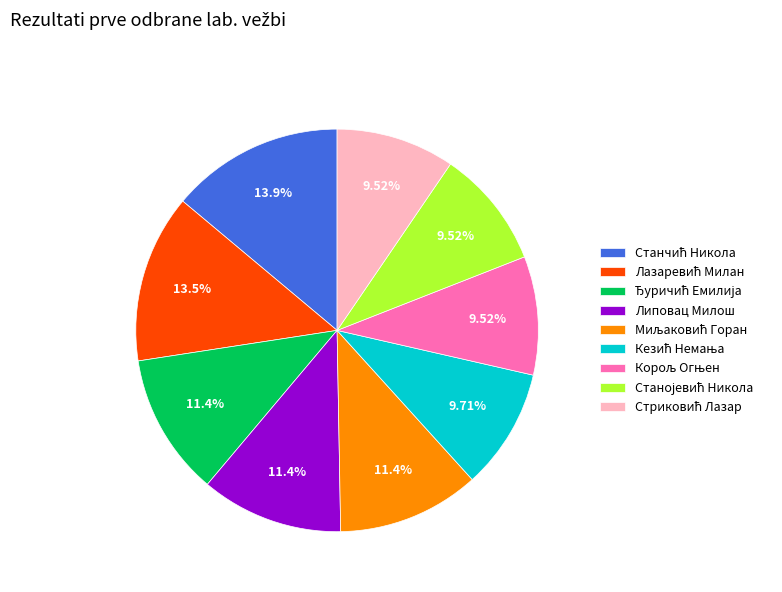

Is there a majority slice in this chart?

No